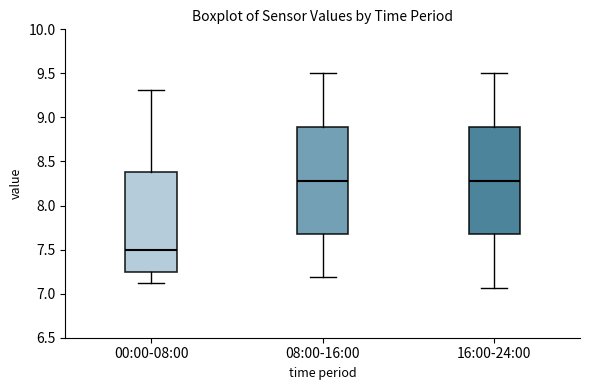

Reading left to right, read every box against the y-axis: the position of its median line, the range the box covers, and the ends of its whiskers. The values are not printed on the chart, so give them approximately, as read against the axis.

00:00-08:00: median 7.50, box 7.25 to 8.40, whiskers 7.10 to 9.30
08:00-16:00: median 8.30, box 7.65 to 8.90, whiskers 7.20 to 9.50
16:00-24:00: median 8.30, box 7.65 to 8.90, whiskers 7.05 to 9.50